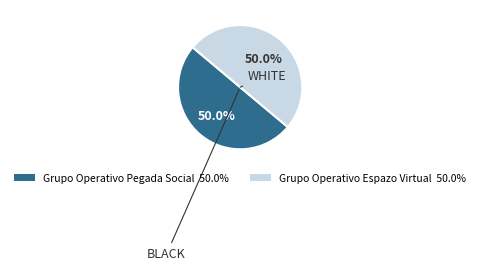

Count the number of slices in the pie.

2